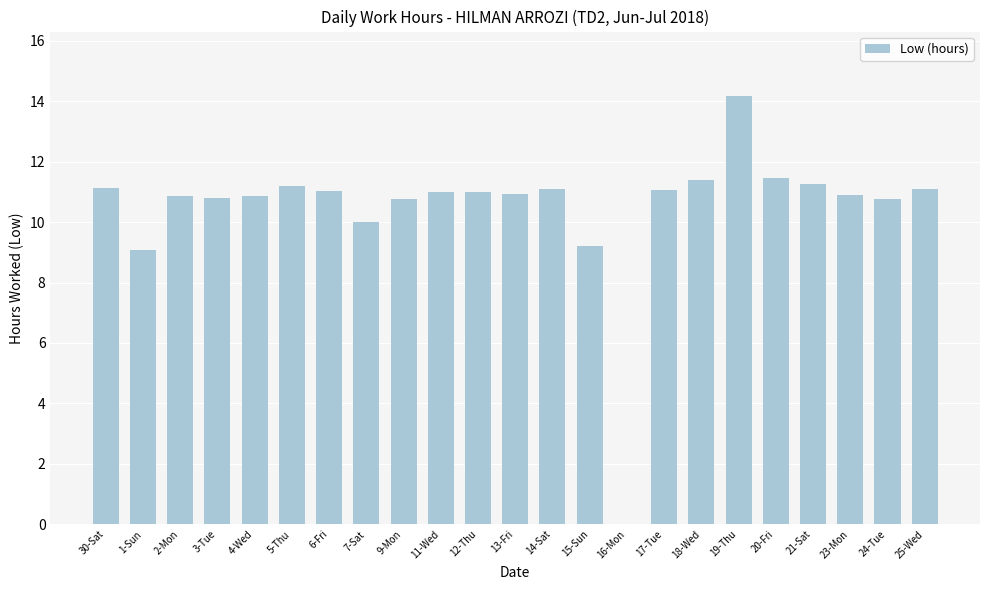

Between 30-Sat and 1-Sun, which is larger?

30-Sat